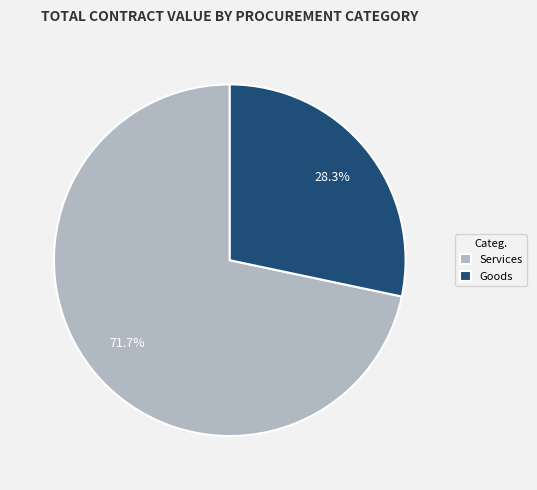

Which category has the smallest portion of the pie?

Goods